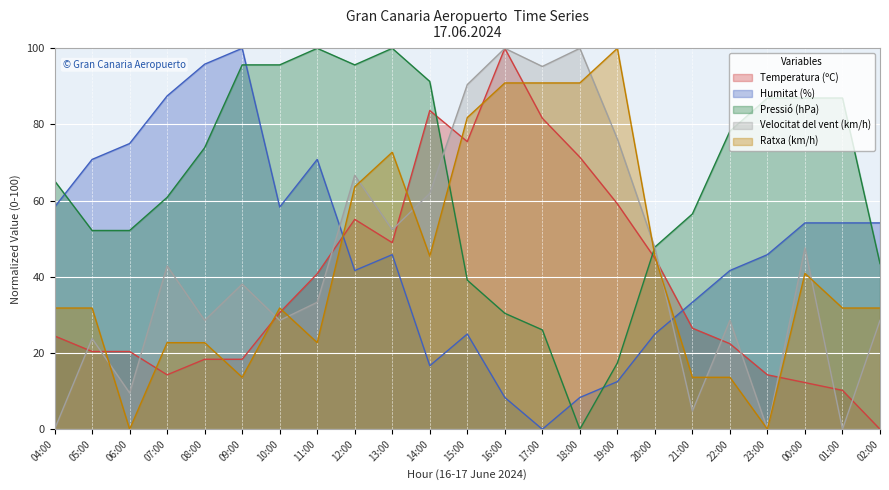

True or false: Pressió (hPa) and Velocitat del vent (km/h) intersect in this chart.

True